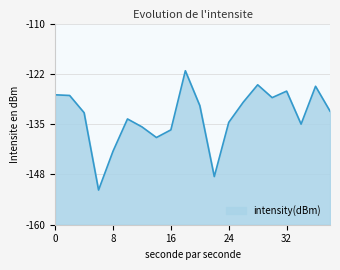

Rank the categories by value from highest to lowest.

18, 28, 36, 32, 0, 2, 30, 26, 20, 38, 4, 10, 24, 34, 12, 16, 14, 8, 22, 6